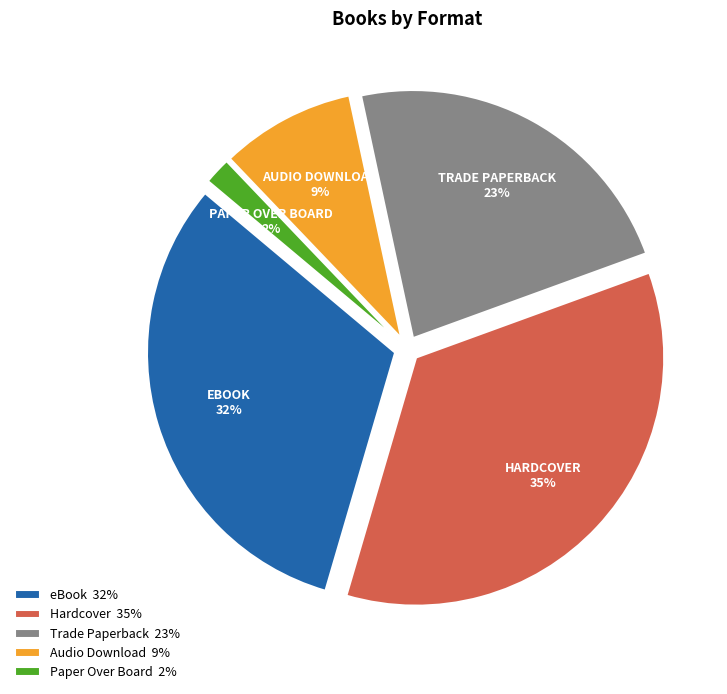

To the nearest percent, what is the difference between the Hardcover and Paper Over Board slice percentages?

33%